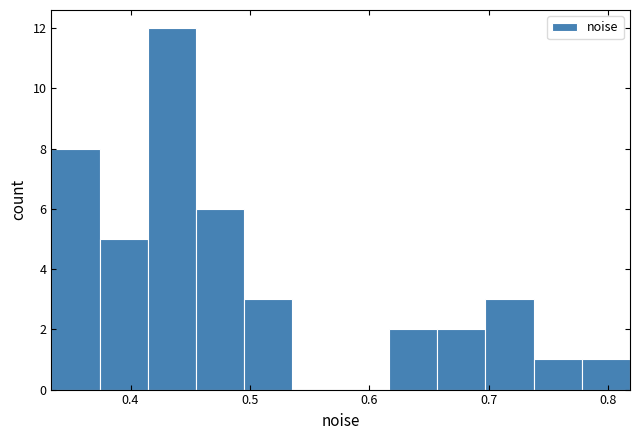

Reading left to right, transcribe this chart: for each bar, give the range it covers on the x-axis and its height. Neither the bar edges nor the heights are printed on the chart, so give them approximately, as read against the axes.

0.33 to 0.37: 8
0.37 to 0.41: 5
0.41 to 0.45: 12
0.45 to 0.50: 6
0.50 to 0.54: 3
0.54 to 0.58: 0
0.58 to 0.62: 0
0.62 to 0.66: 2
0.66 to 0.70: 2
0.70 to 0.74: 3
0.74 to 0.78: 1
0.78 to 0.82: 1